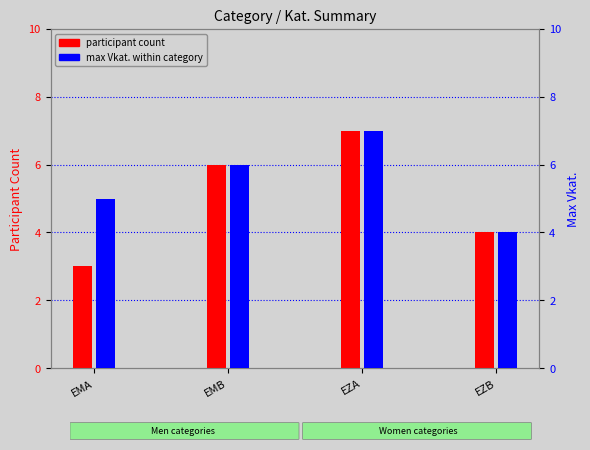

At which label does max Vkat. within category reach its minimum?

EZB